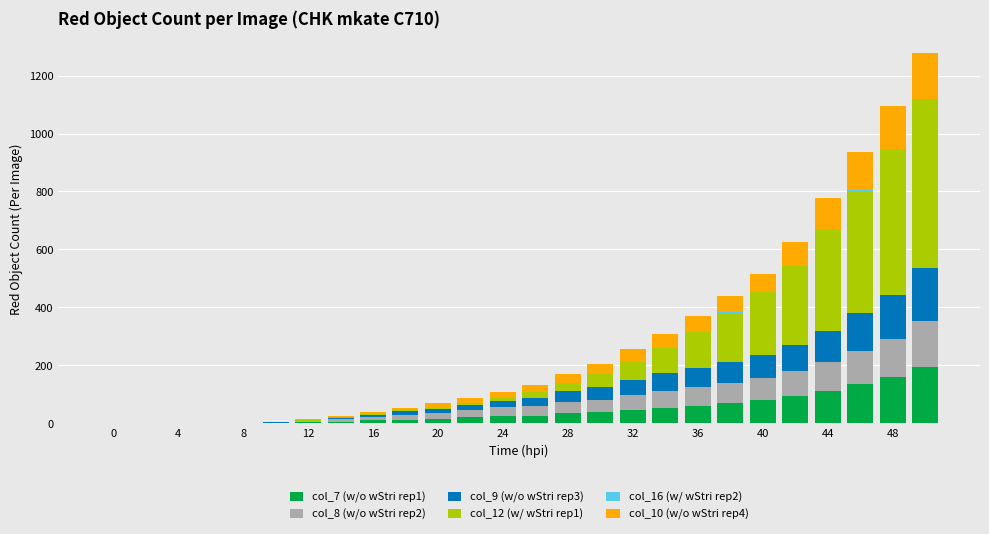

What is the highest value of the col_7 (w/o wStri rep1) series?

193.8